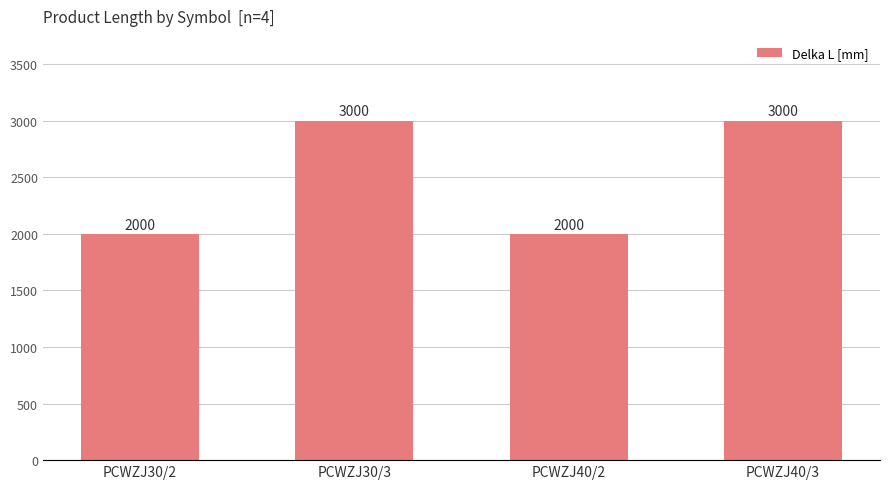

What is the difference between the values at PCWZJ30/3 and PCWZJ40/2?

1000